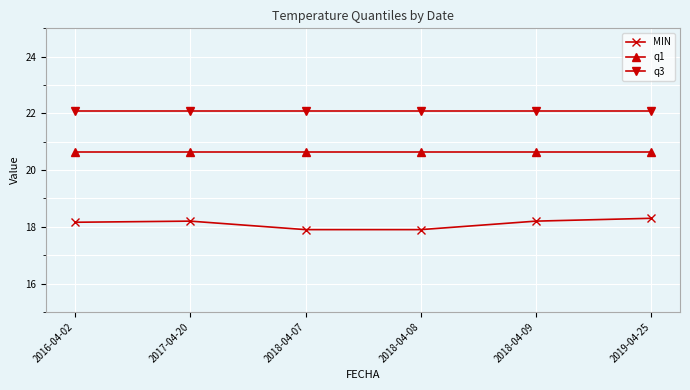

In MIN, how many points are higher than both neighbors (excluding endpoints)?

1